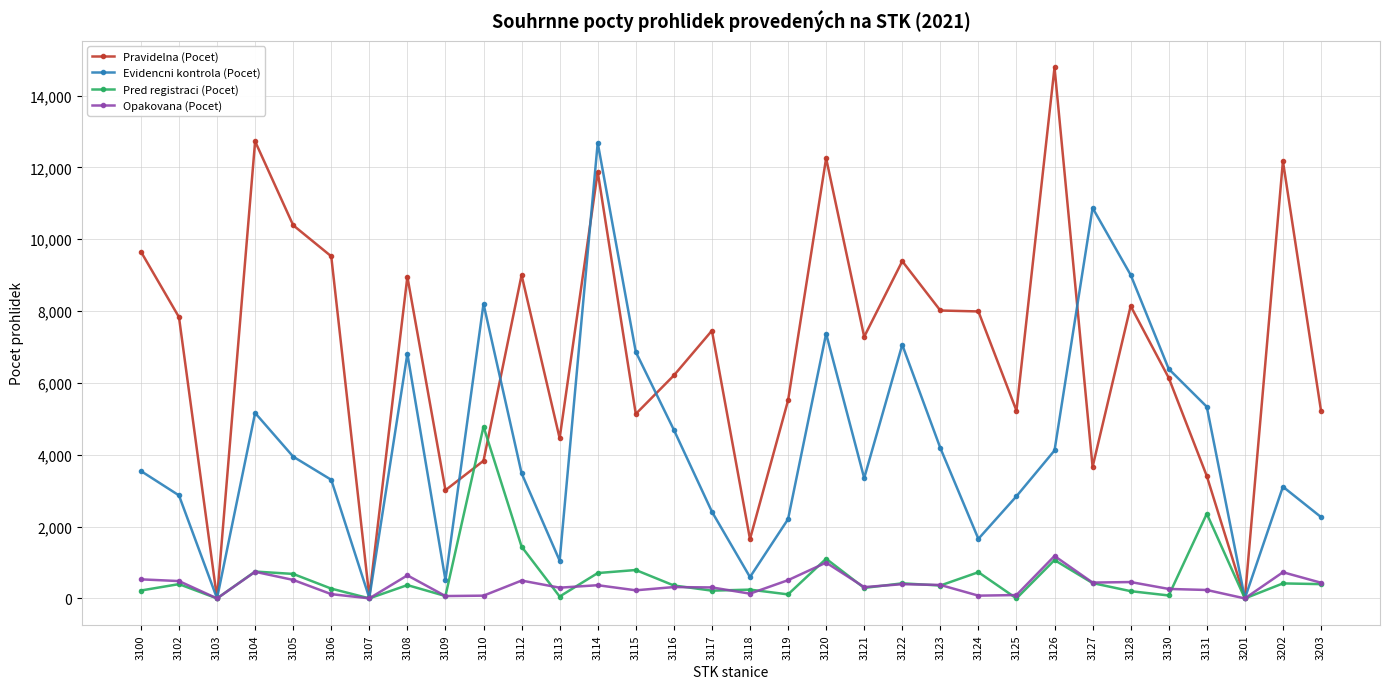

What is the highest value of the Pravidelna (Pocet) series?

14782